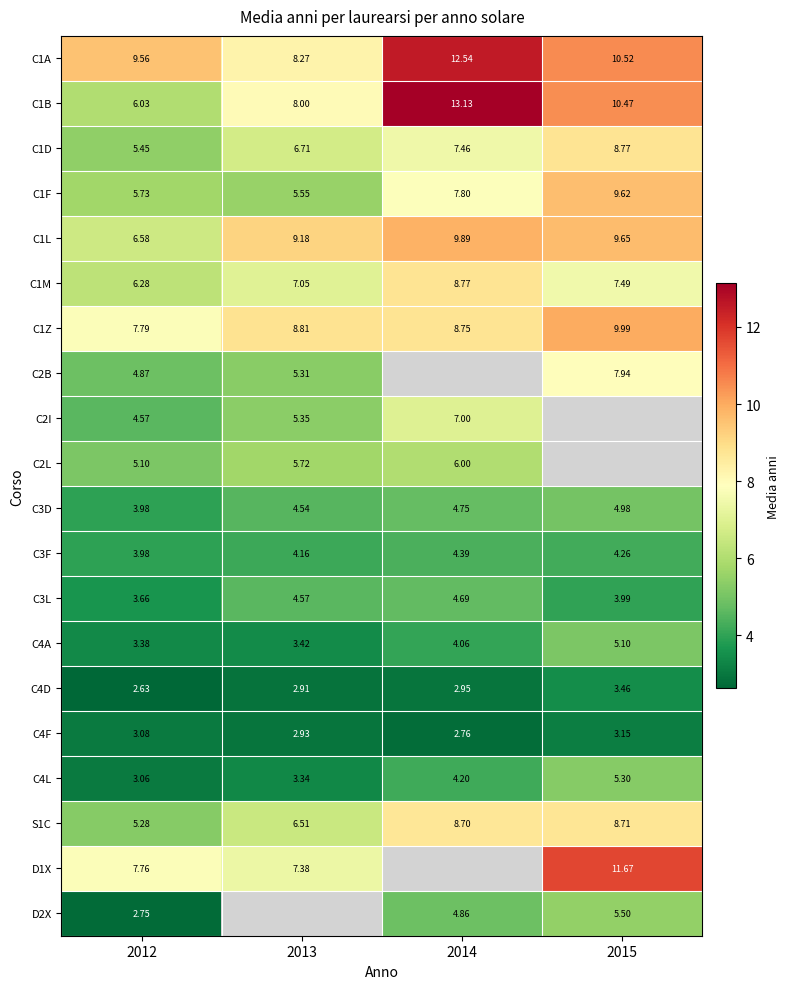

Which category has the lowest value in the C3F series?

2012